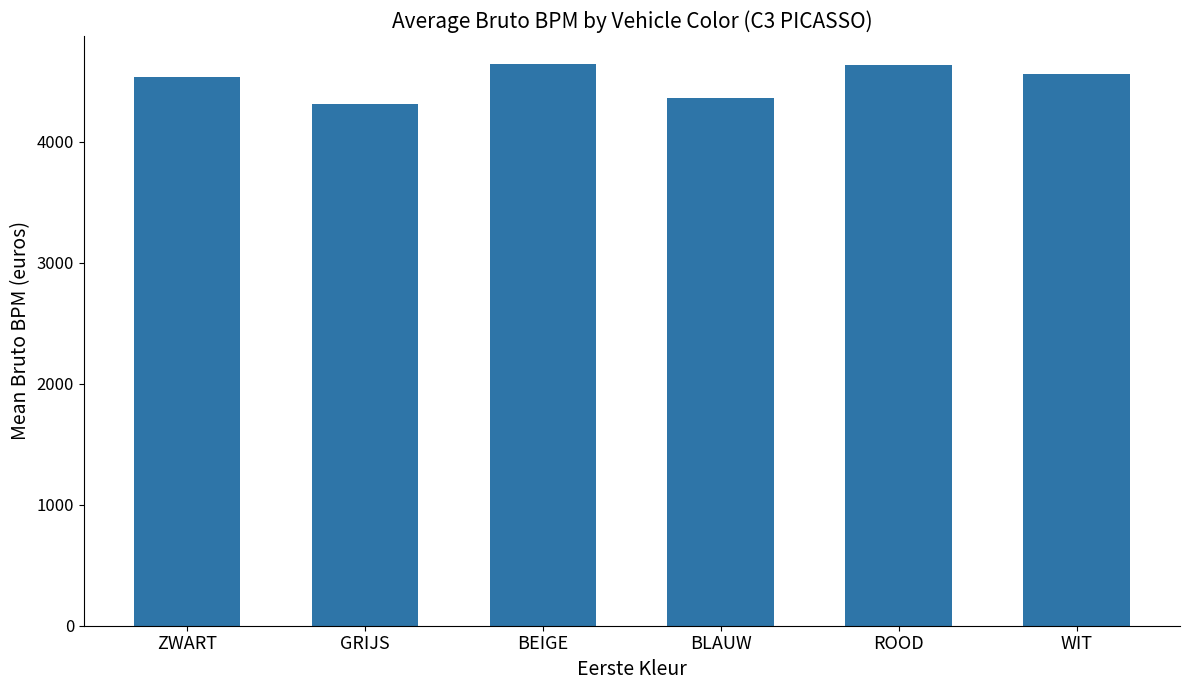

How many categories are shown in the chart?

6